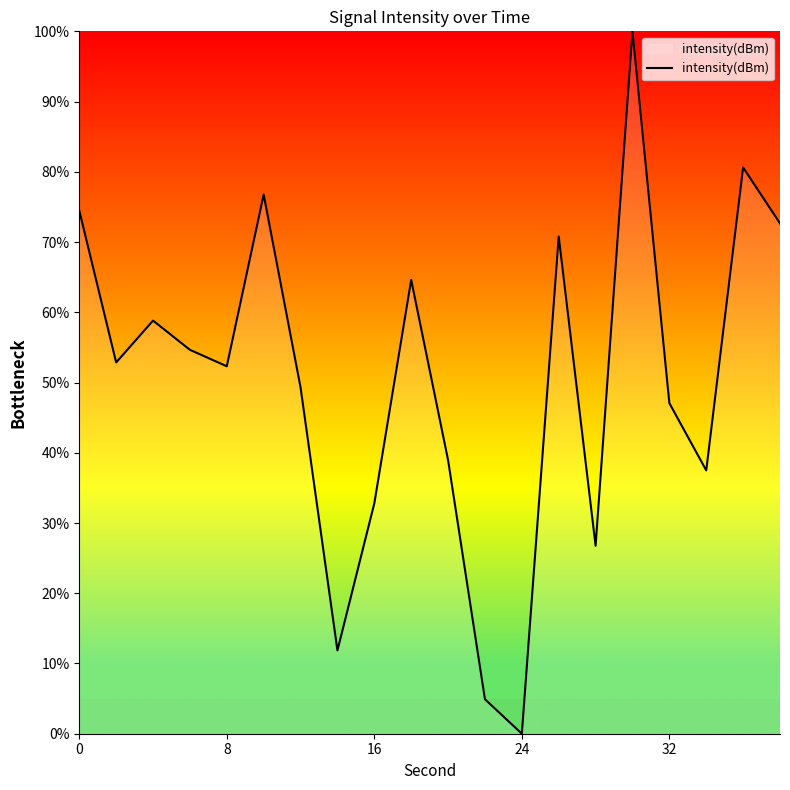

What is the difference between the second highest and minimum values?

80.6